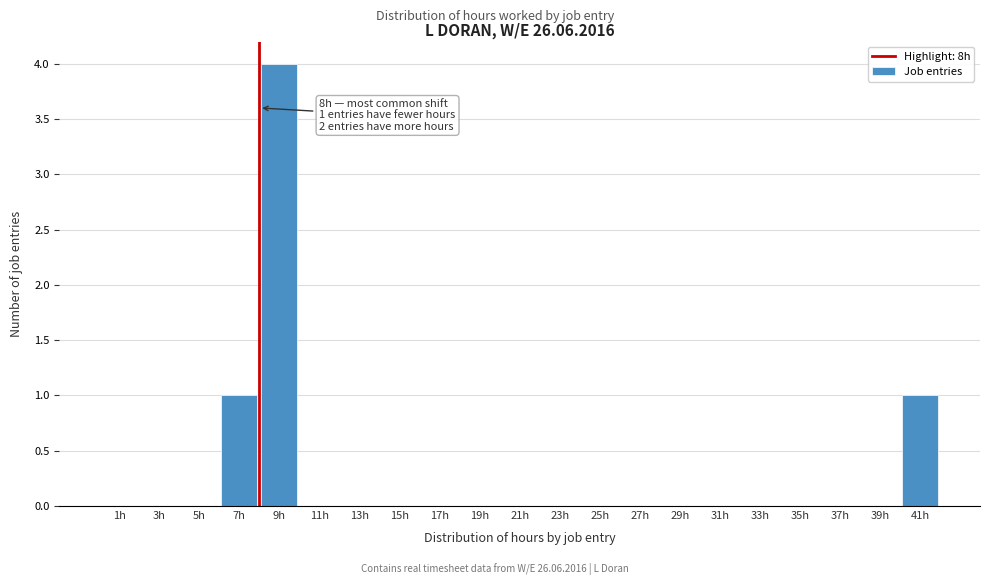

Over which range of the x-axis is the bar tallest?

8 to 10